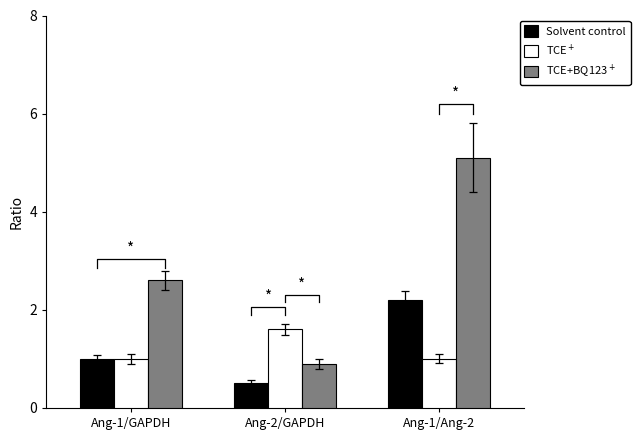

The TCE+BQ123+ series shows 1.3 at Ang-2/GAPDH. True or false?

False